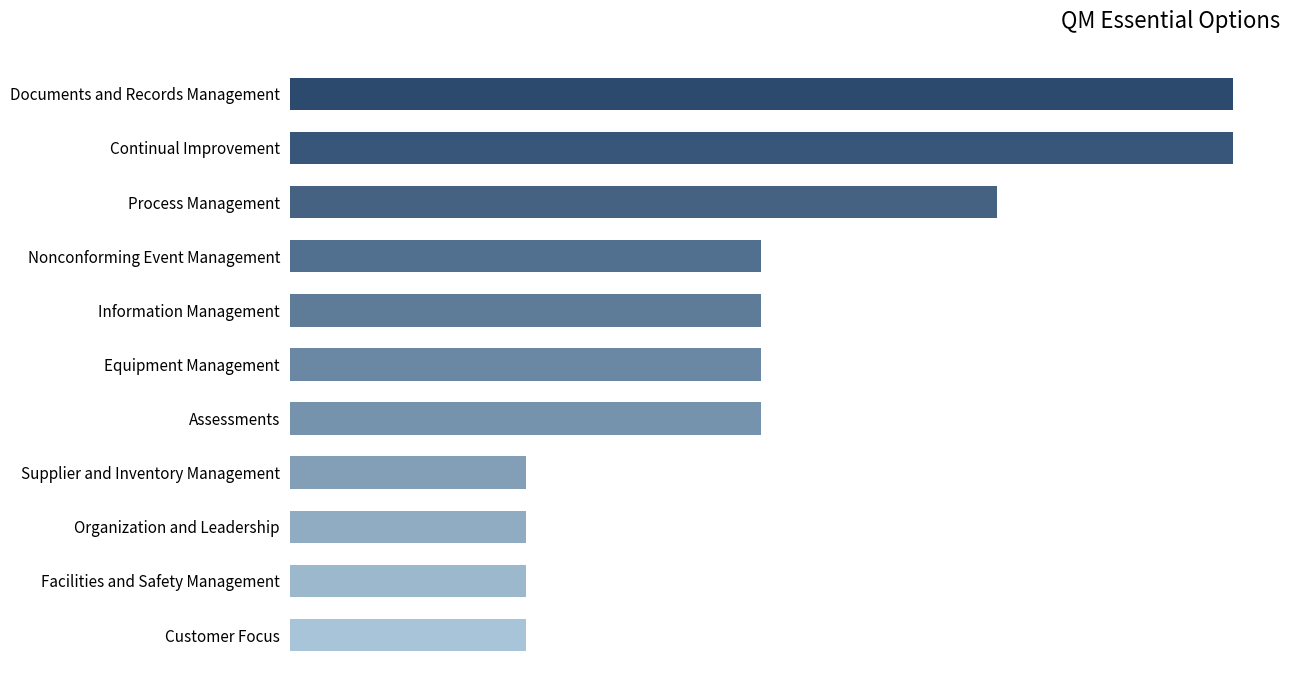

Does the chart contain any negative values?

No